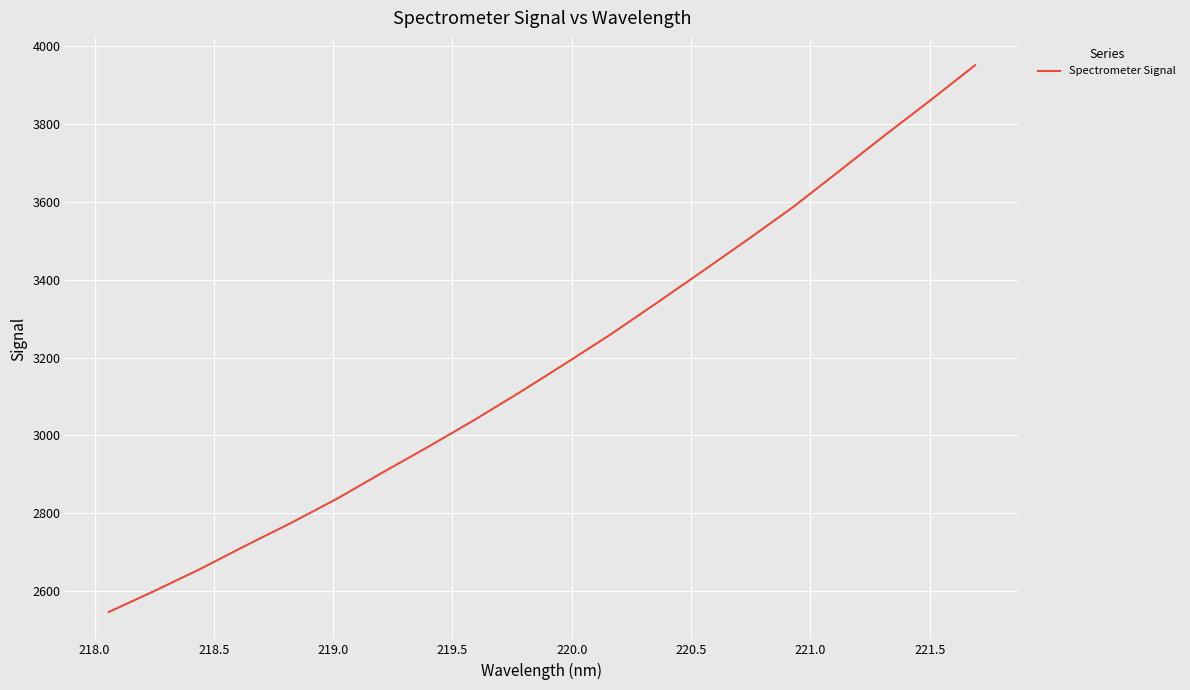

What is the smallest value displayed?

2545.4